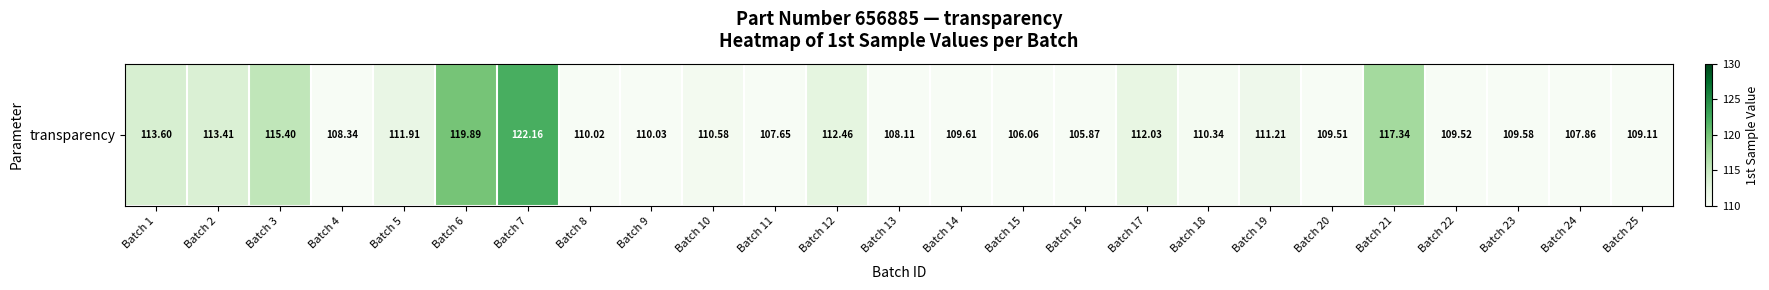

List the labels in order of value, largest first.

Batch 7, Batch 6, Batch 21, Batch 3, Batch 1, Batch 2, Batch 12, Batch 17, Batch 5, Batch 19, Batch 10, Batch 18, Batch 9, Batch 8, Batch 14, Batch 23, Batch 22, Batch 20, Batch 25, Batch 4, Batch 13, Batch 24, Batch 11, Batch 15, Batch 16